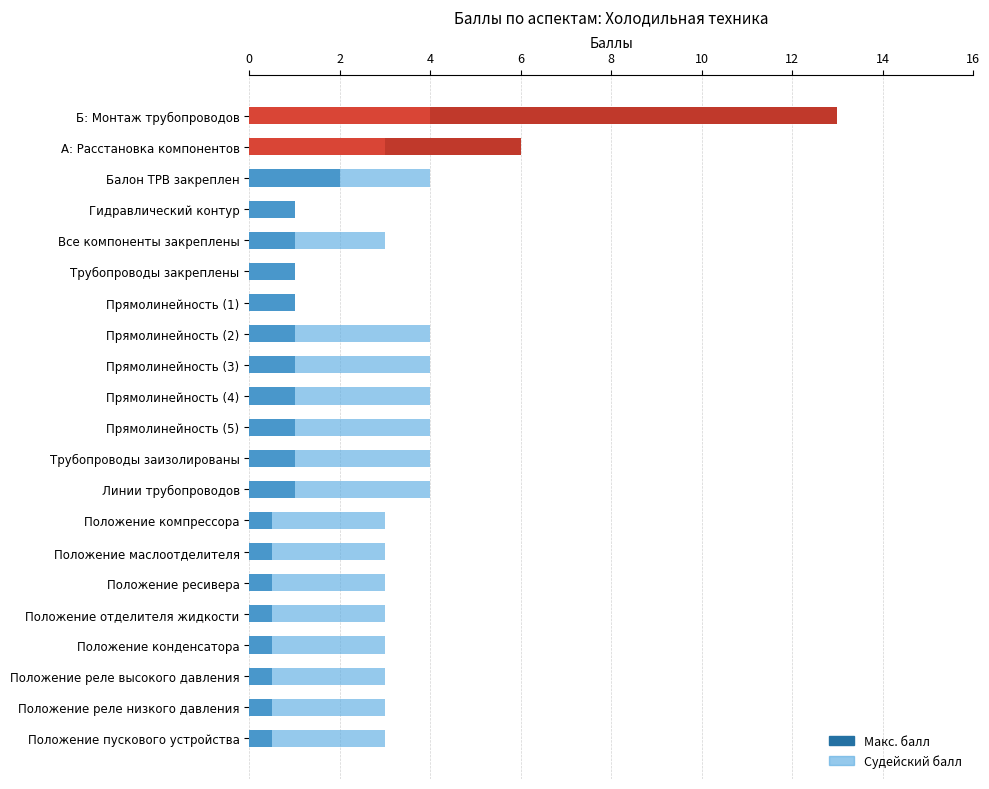

Rank the series by their average value, from lowest to highest.

Макс. балл, Судейский балл